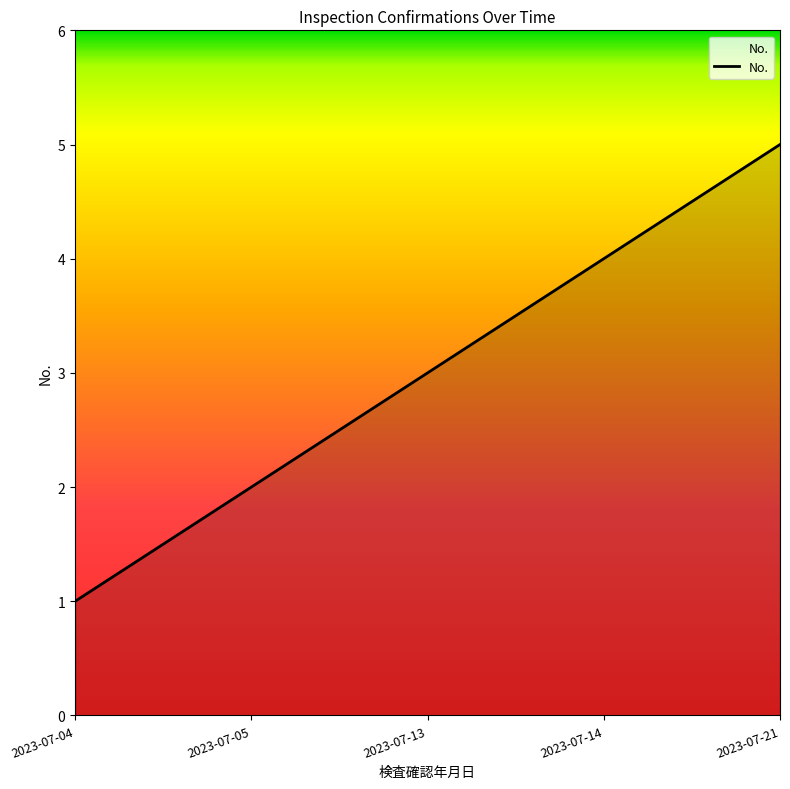

Reading left to right, what are all the values shown in this chart?

2023-07-04=1	2023-07-05=2	2023-07-13=3	2023-07-14=4	2023-07-21=5